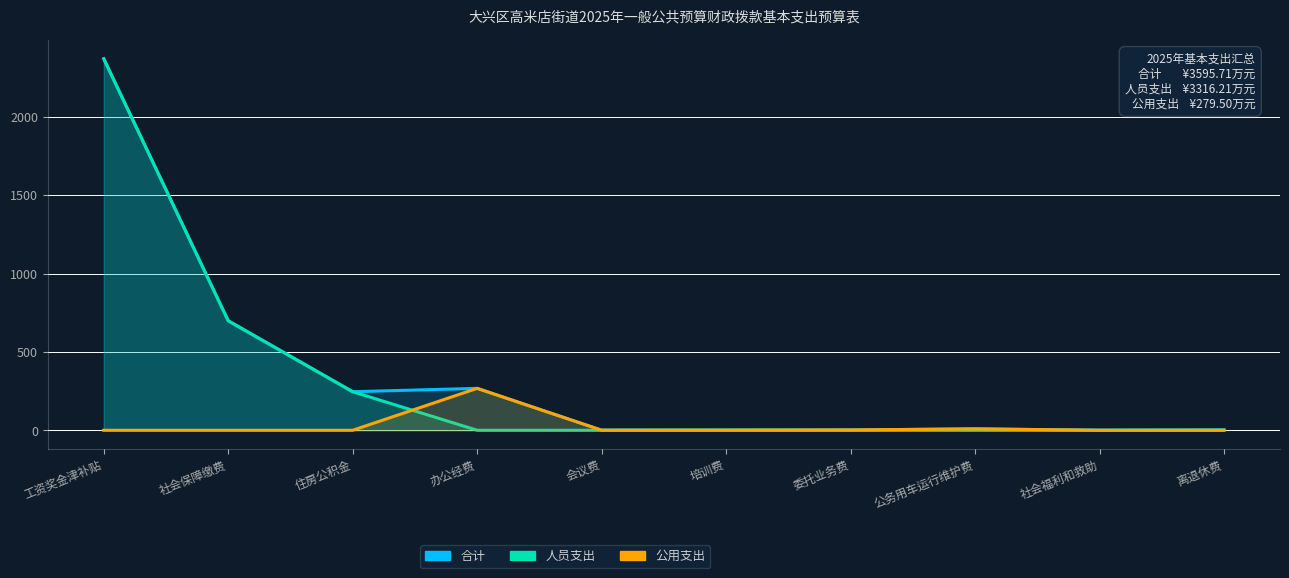

The value of 公用支出 at 离退休费 is 137.1. True or false?

False